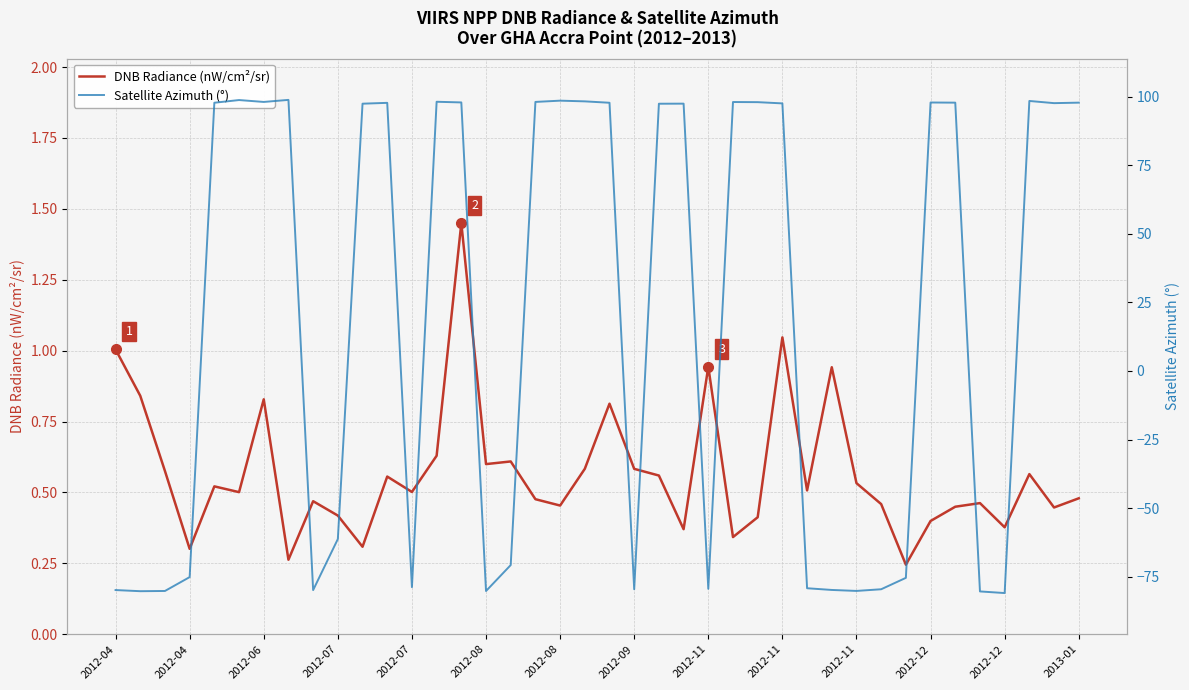

What is the spread (max minus min) of values at 2013-01?

97.3